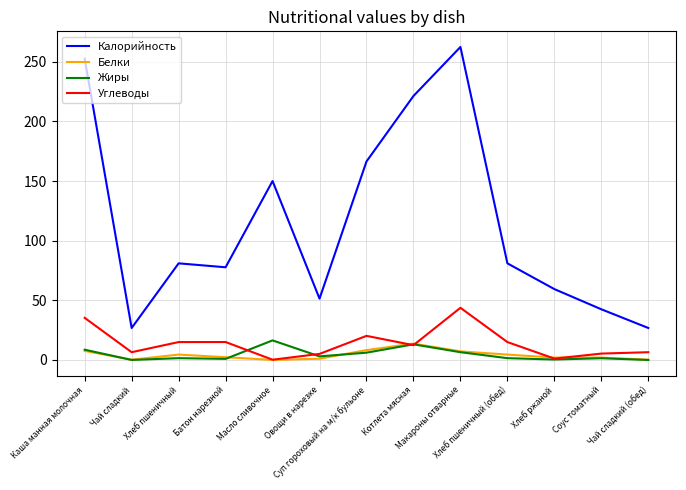

Where does the Калорийность series first go above 81?

Каша манная молочная